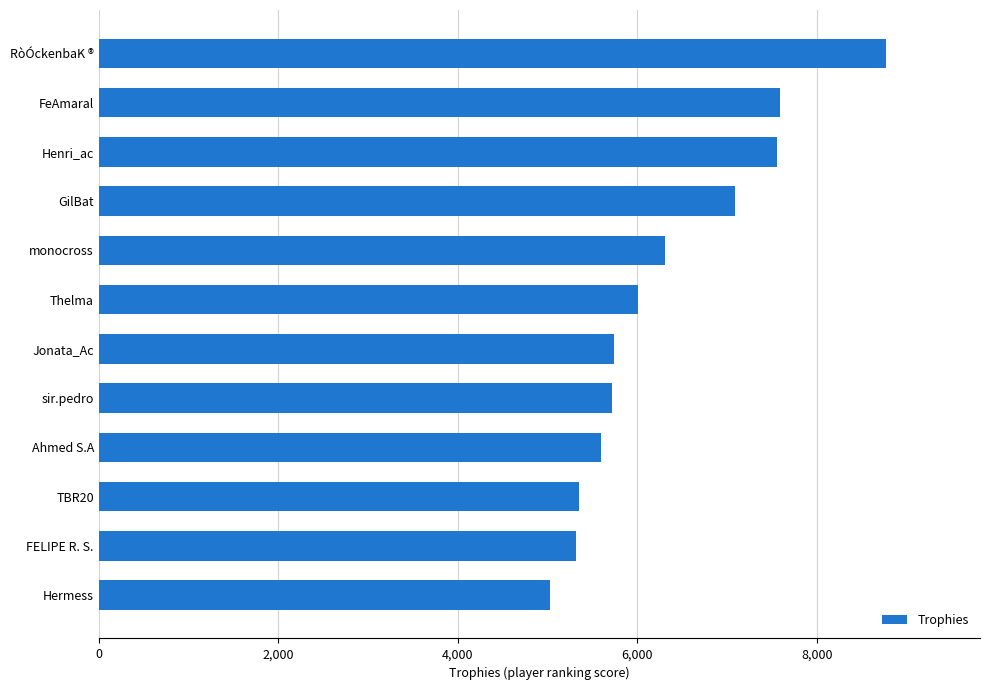

What is the difference between the maximum and minimum values?

3737